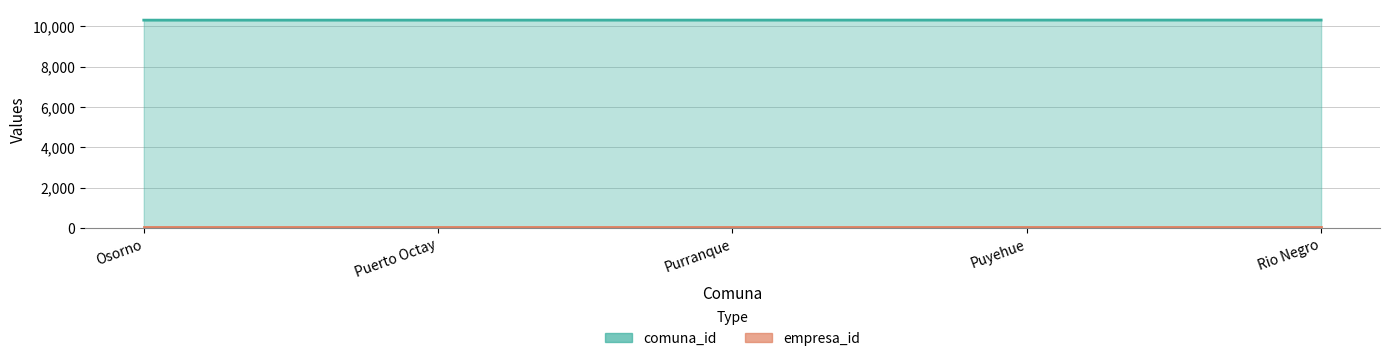

The chart shows a value of 5803 at Purranque. True or false?

False